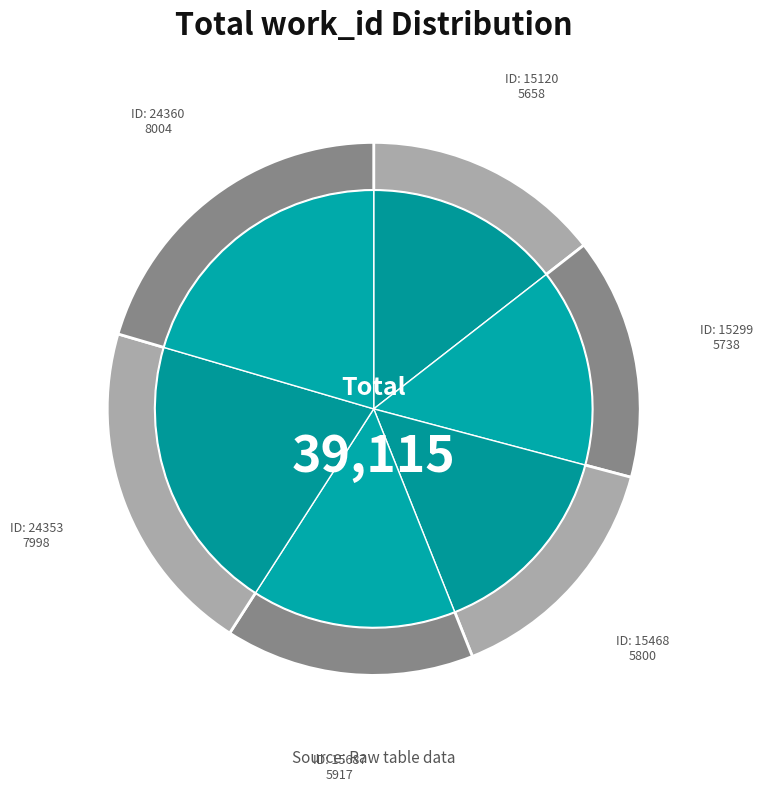

Combined, do 15687 and 15120 account for over 50%?

No